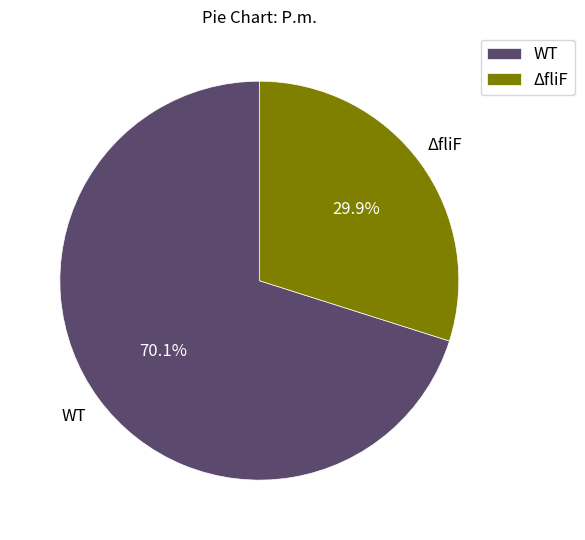

Does any single category account for the majority?

Yes